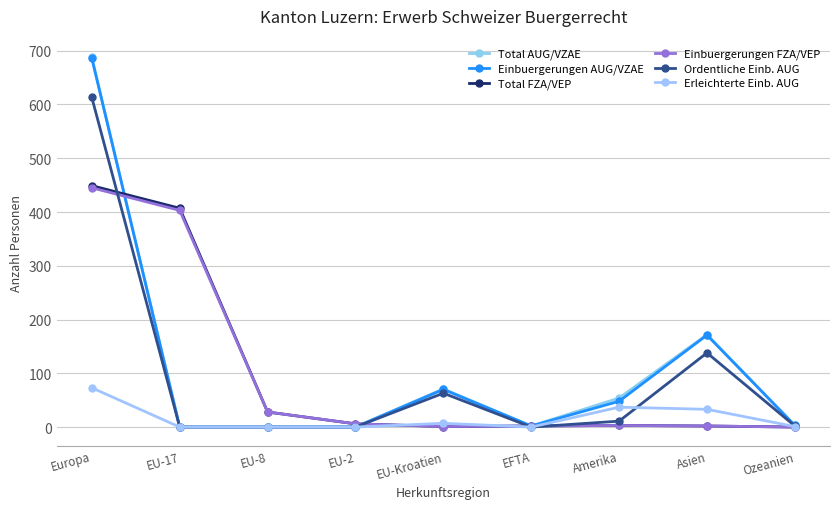

Reading right to left, extract all data points from this chart.

Total AUG/VZAE: 3	172	54	2	71	0	0	0	688
Einbuergerungen AUG/VZAE: 3	171	48	2	70	0	0	0	686
Total FZA/VEP: 0	2	3	2	1	6	28	407	449
Einbuergerungen FZA/VEP: 0	2	3	2	1	6	28	403	445
Ordentliche Einb. AUG: 2	138	11	0	63	0	0	0	613
Erleichterte Einb. AUG: 1	33	37	0	7	0	0	0	73